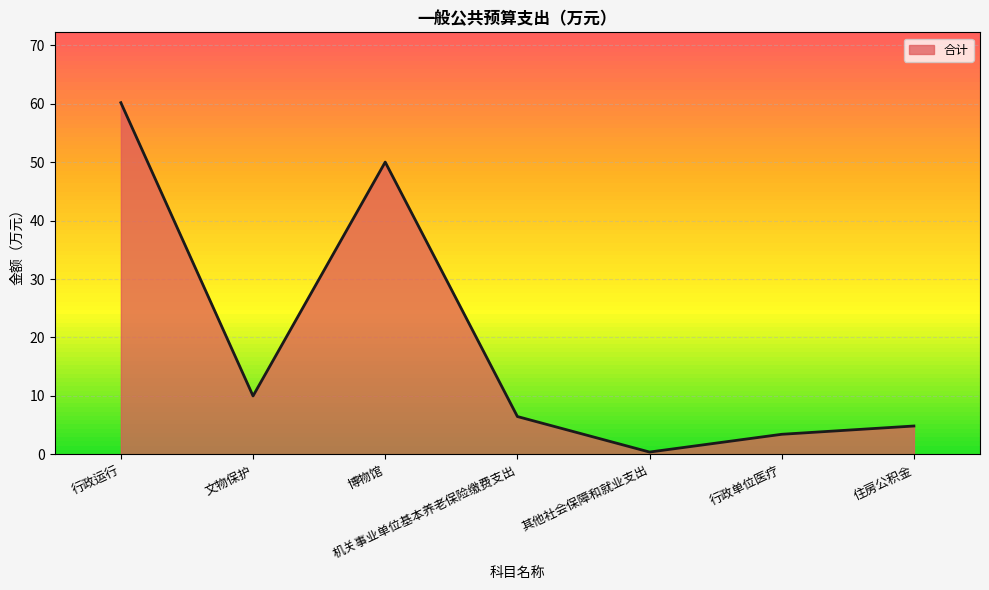

What is the change in value from 行政运行 to 博物馆?

-10.2